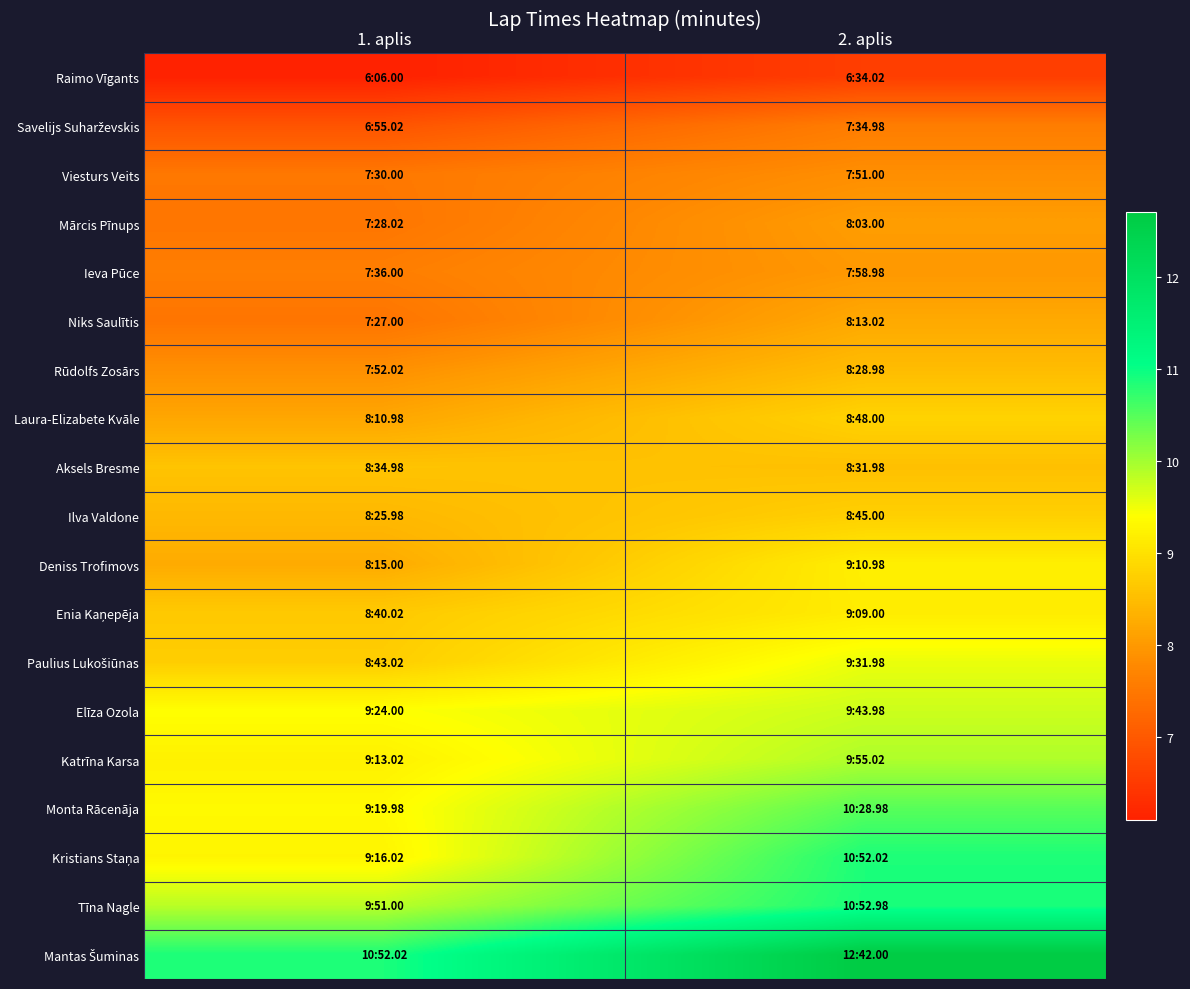

Between 1. aplis and 2. aplis, which series saw the biggest shift?

Mantas Šuminas